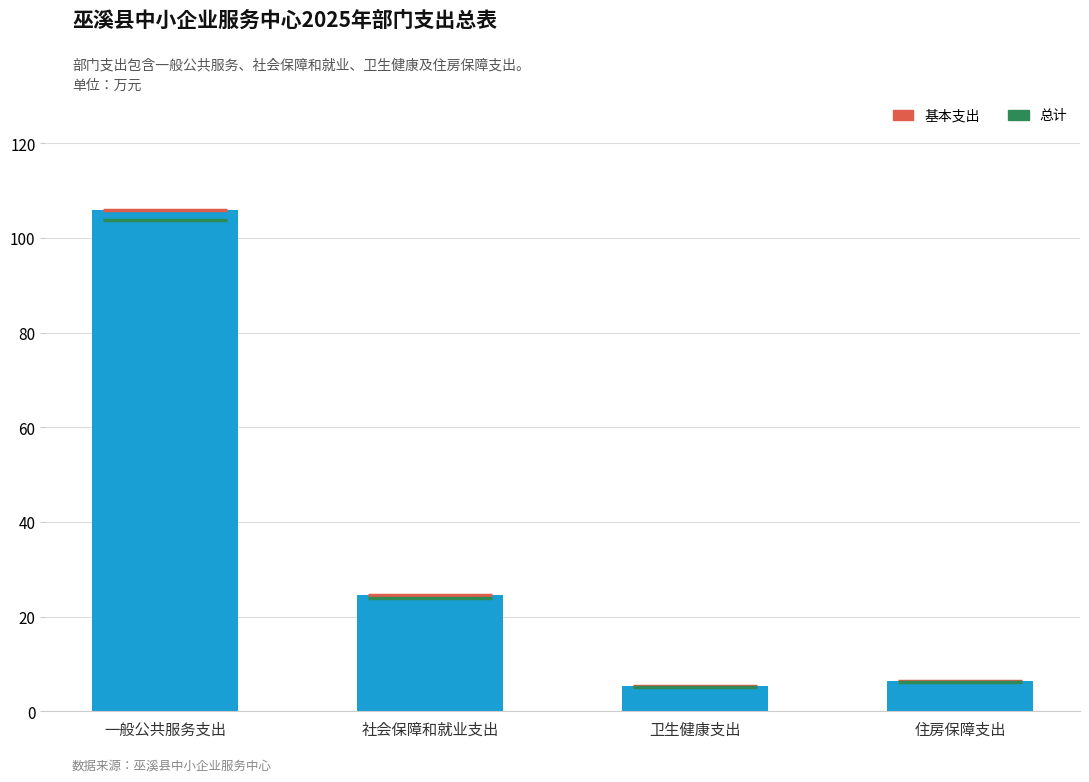

Reading left to right, extract all data points from this chart.

一般公共服务支出=105.9	社会保障和就业支出=24.5	卫生健康支出=5.3	住房保障支出=6.3